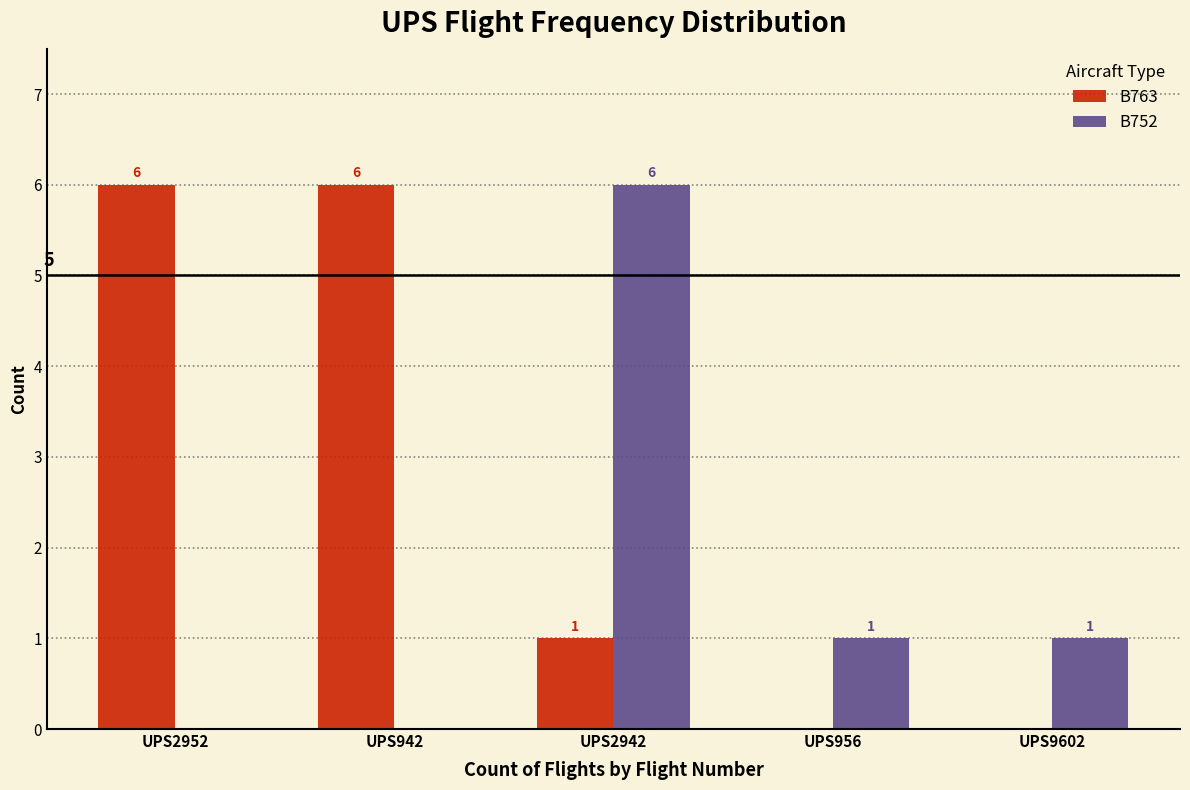

Reading left to right, list all the values displayed in this chart.

B763: UPS2952=6	UPS942=6	UPS2942=1	UPS956=0	UPS9602=0
B752: UPS2952=0	UPS942=0	UPS2942=6	UPS956=1	UPS9602=1